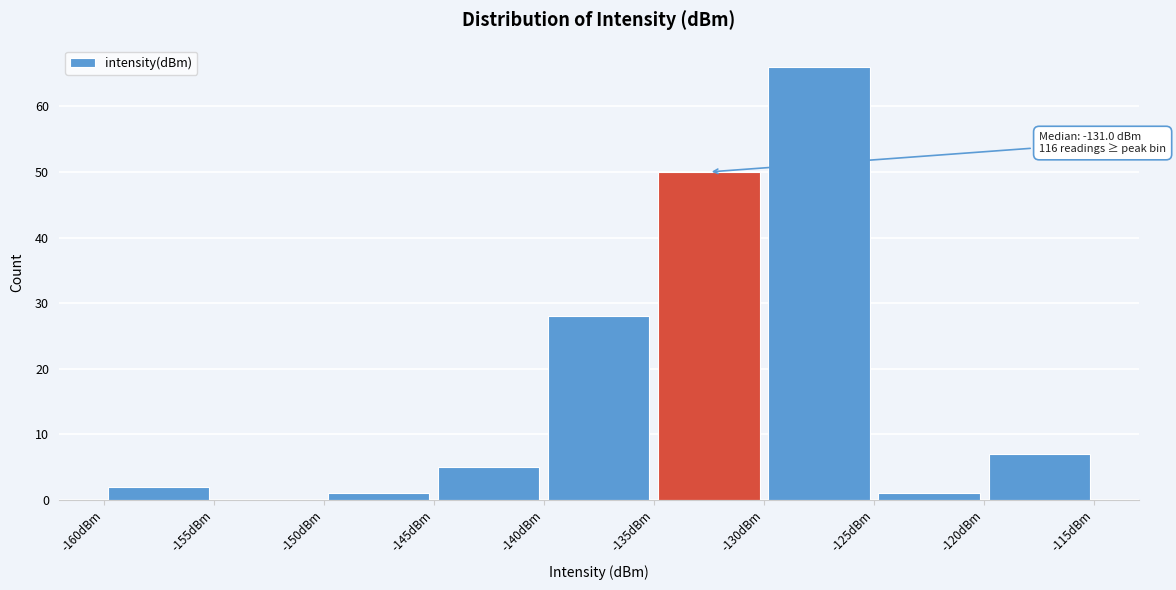

Over which range of the x-axis is the bar tallest?

-130 to -125